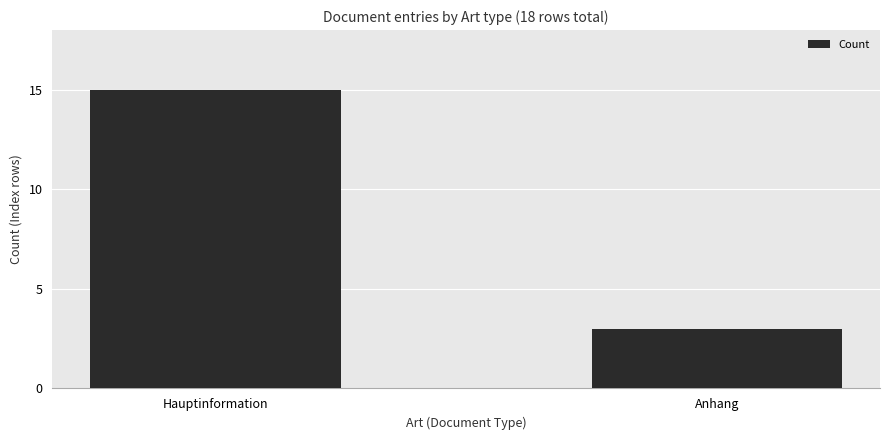

How many bars are there in total?

2